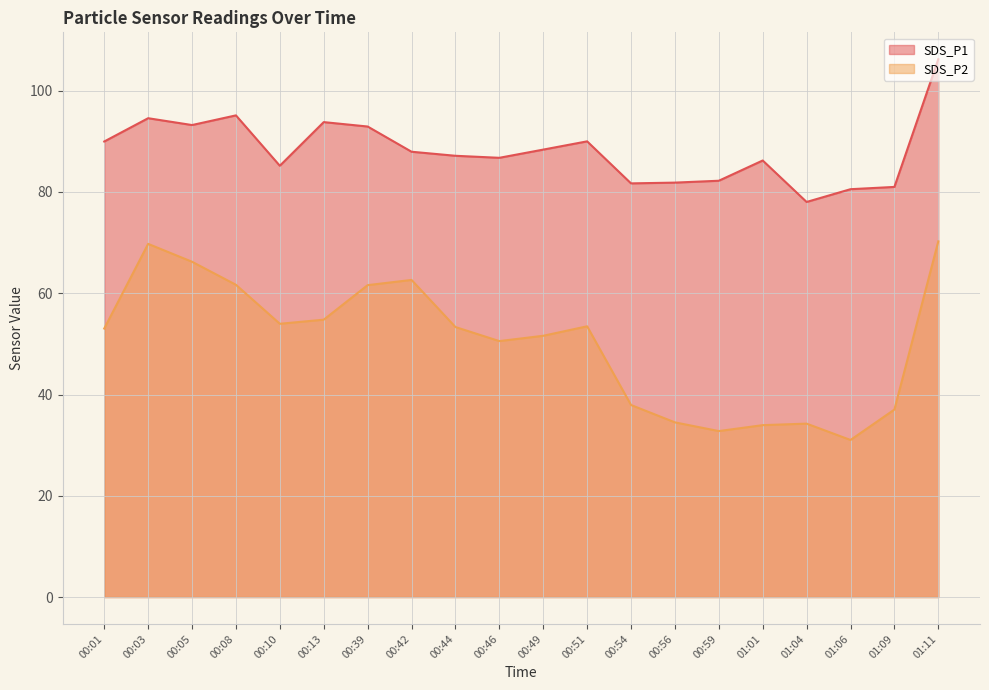

What is the difference between the maximum and second lowest values in the SDS_P1 series?

25.7